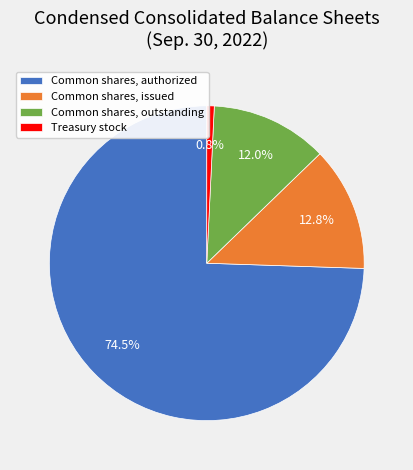

Count the number of slices in the pie.

4